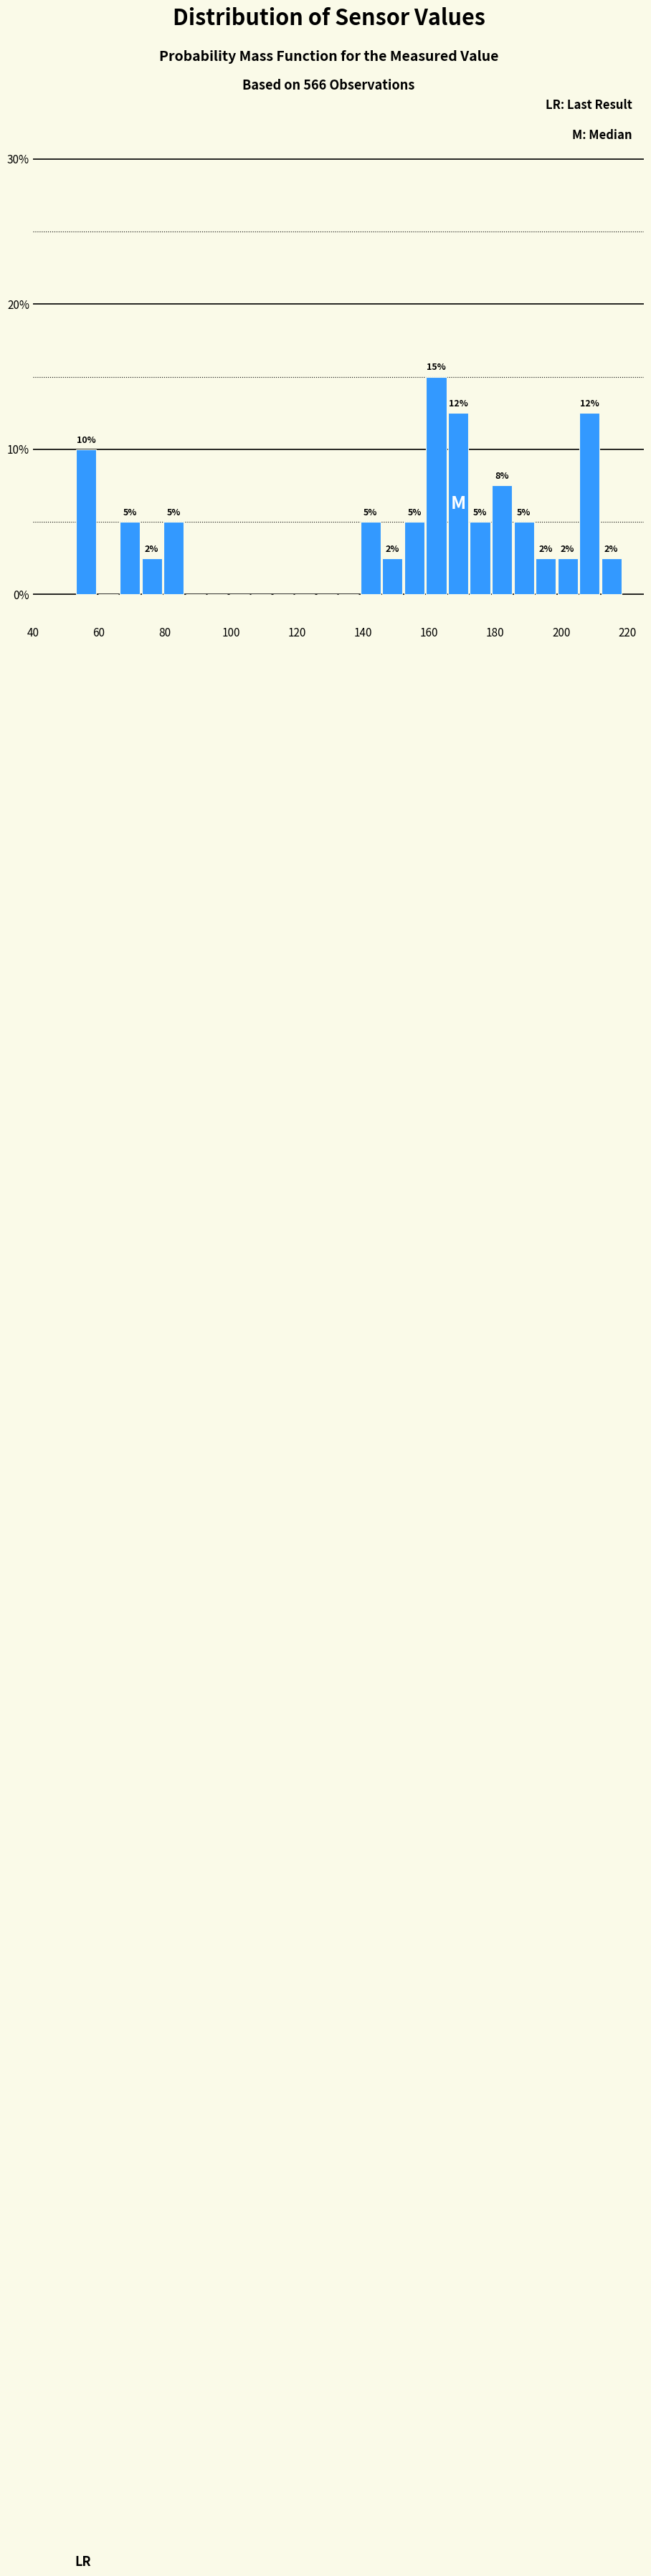

Read against the x-axis, roughly where is the centre of the tallest bar?

162